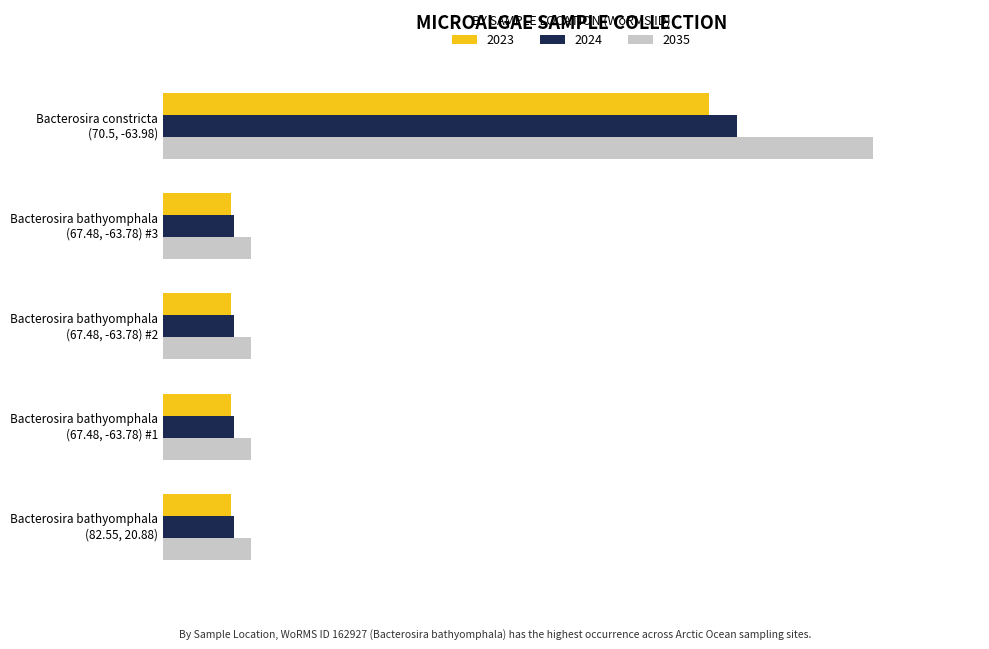

What are all the series names shown in the legend?

2023, 2024, 2035